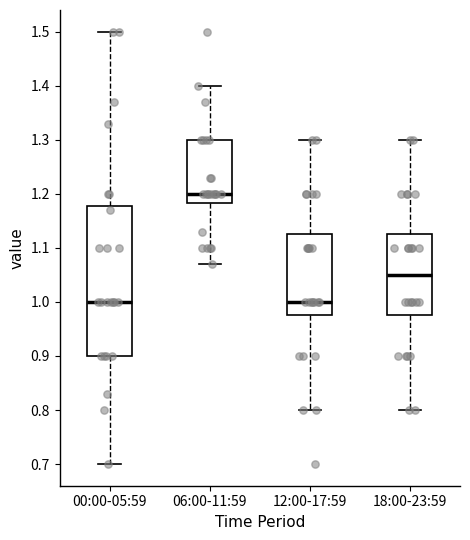

Which box is the tallest, from its lower edge to its upper edge?

00:00-05:59